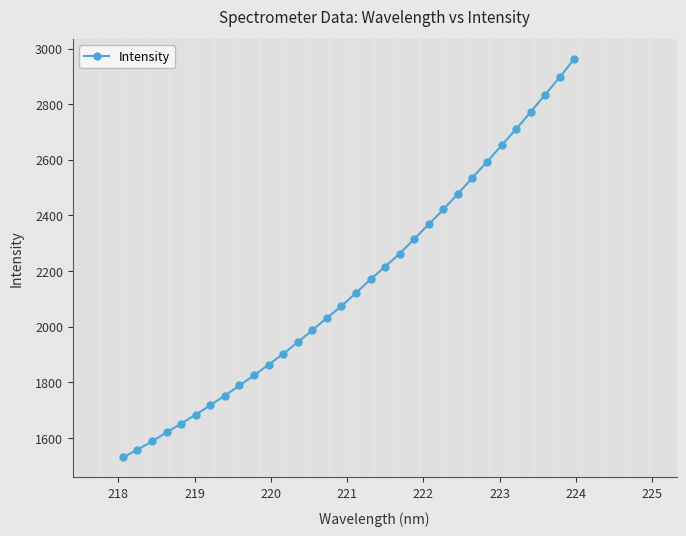

What is the value of the 2nd point from the left?

1558.0